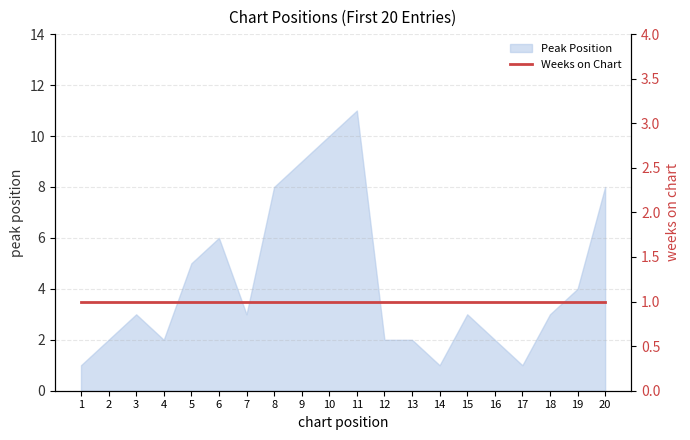

The value at 13 is 1. True or false?

False